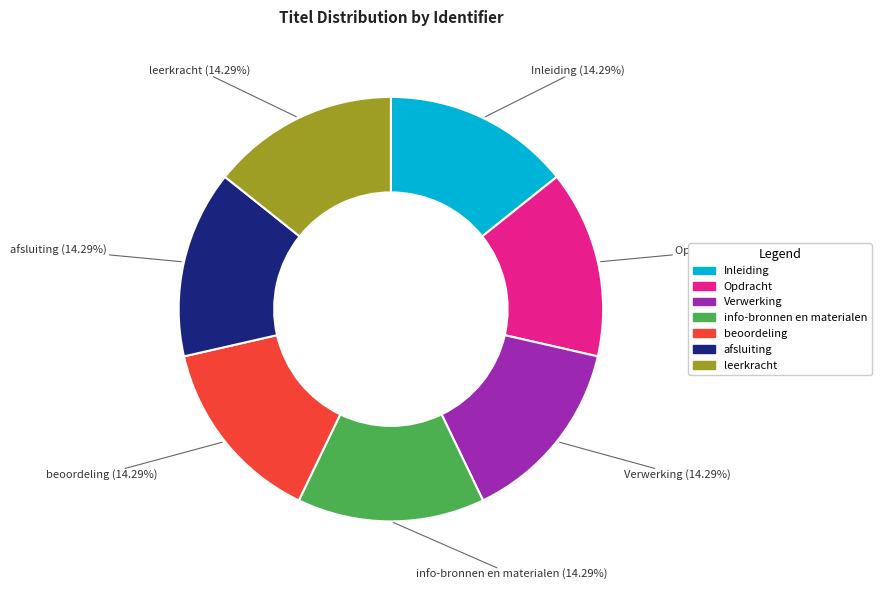

Combined, what portion of the pie is info-bronnen en materialen and Verwerking?

28.6%